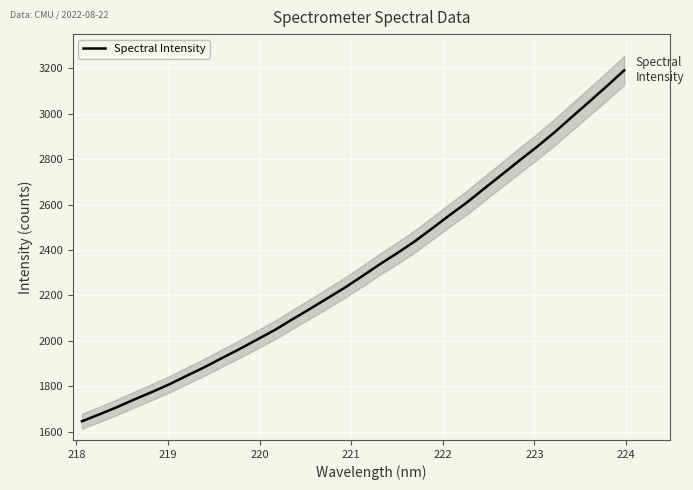

What is the highest value of the Spectral Intensity series?

3190.9